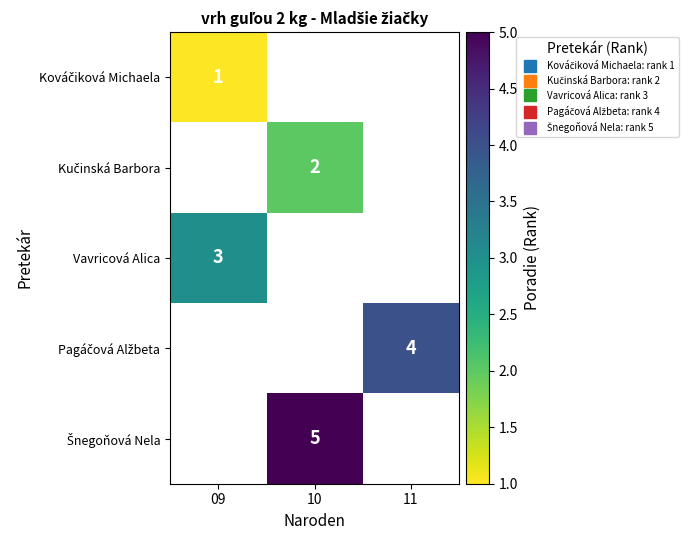

At how many categories does at least one series exceed 2?

3